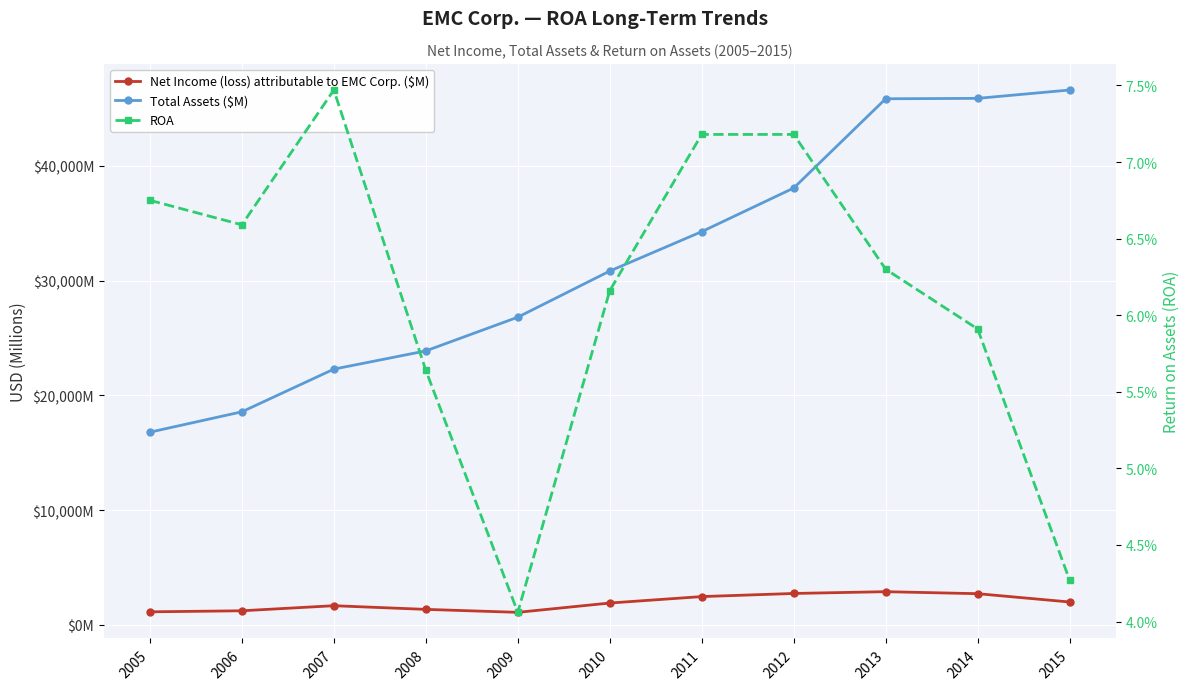

True or false: Net Income (loss) attributable to EMC Corp. ($M) and Total Assets ($M) intersect in this chart.

False